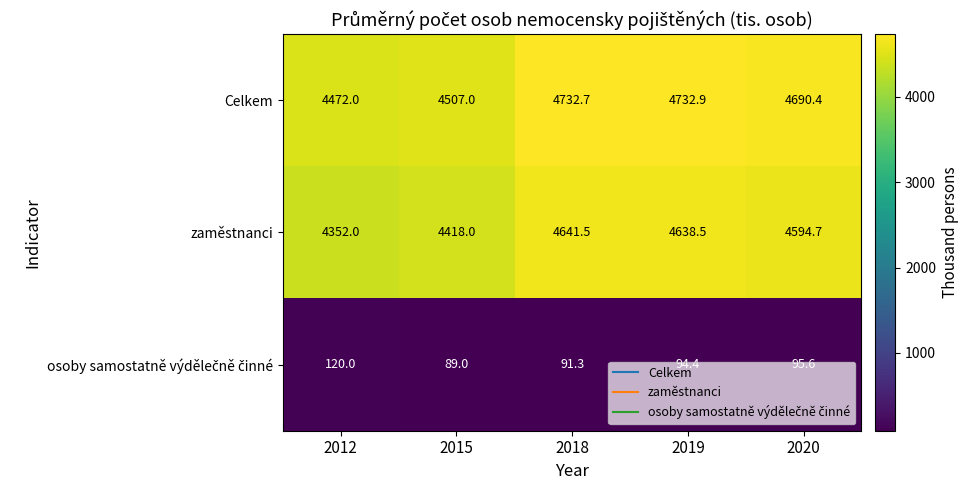

The zaměstnanci series shows 7372.5 at 2012. True or false?

False